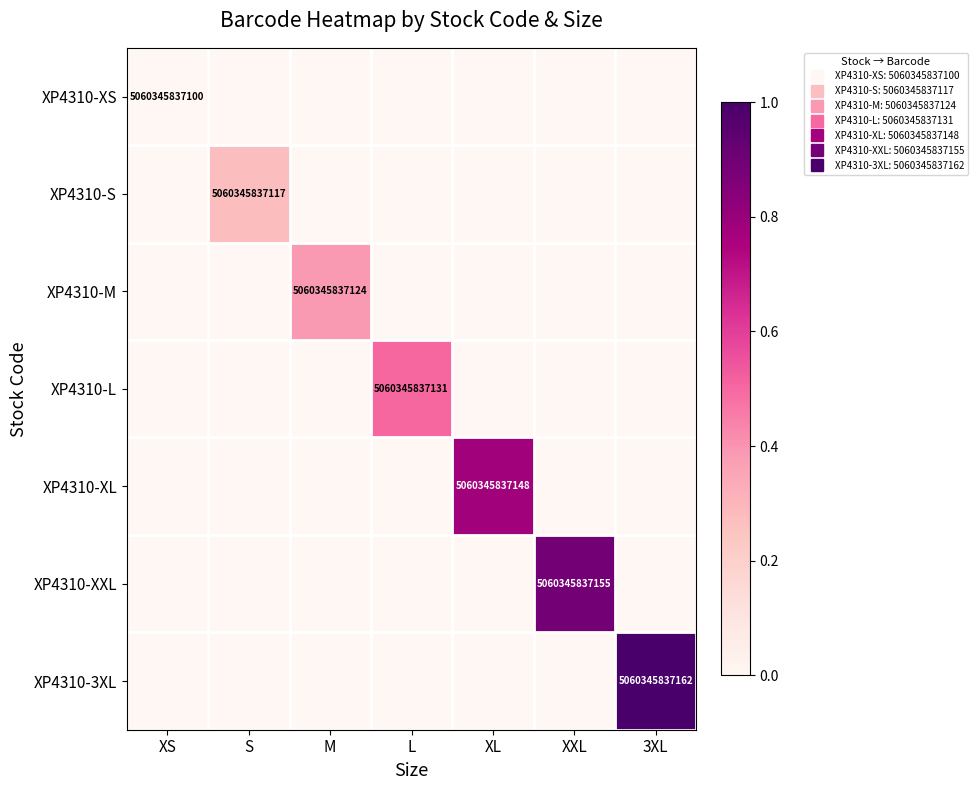

Is it true that XP4310-S equals 0.0 at XS?

True